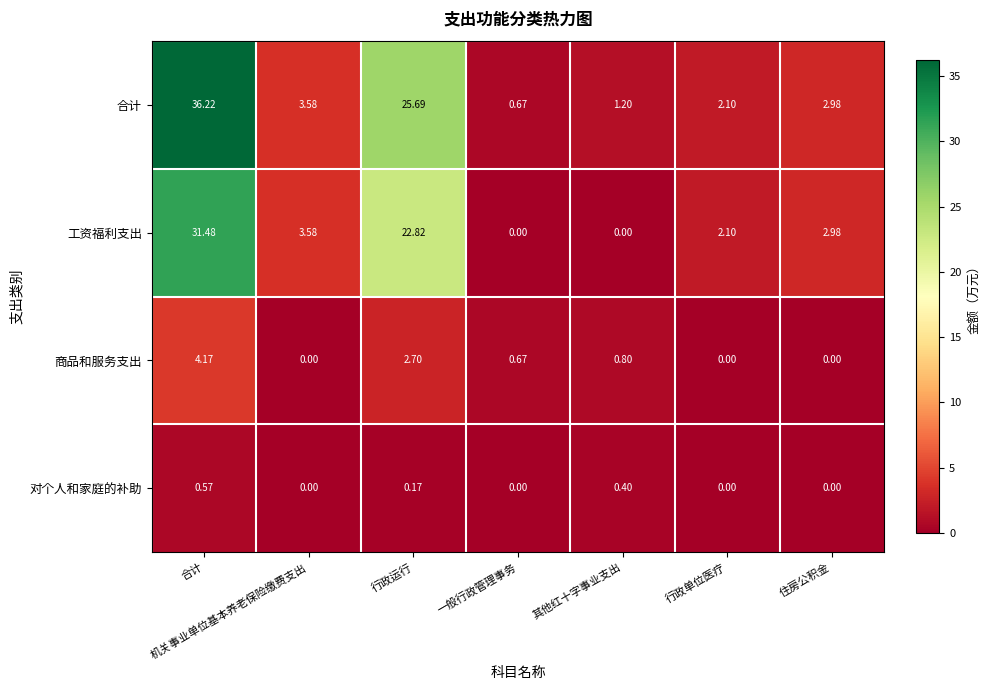

How many categories are shown in the chart?

7